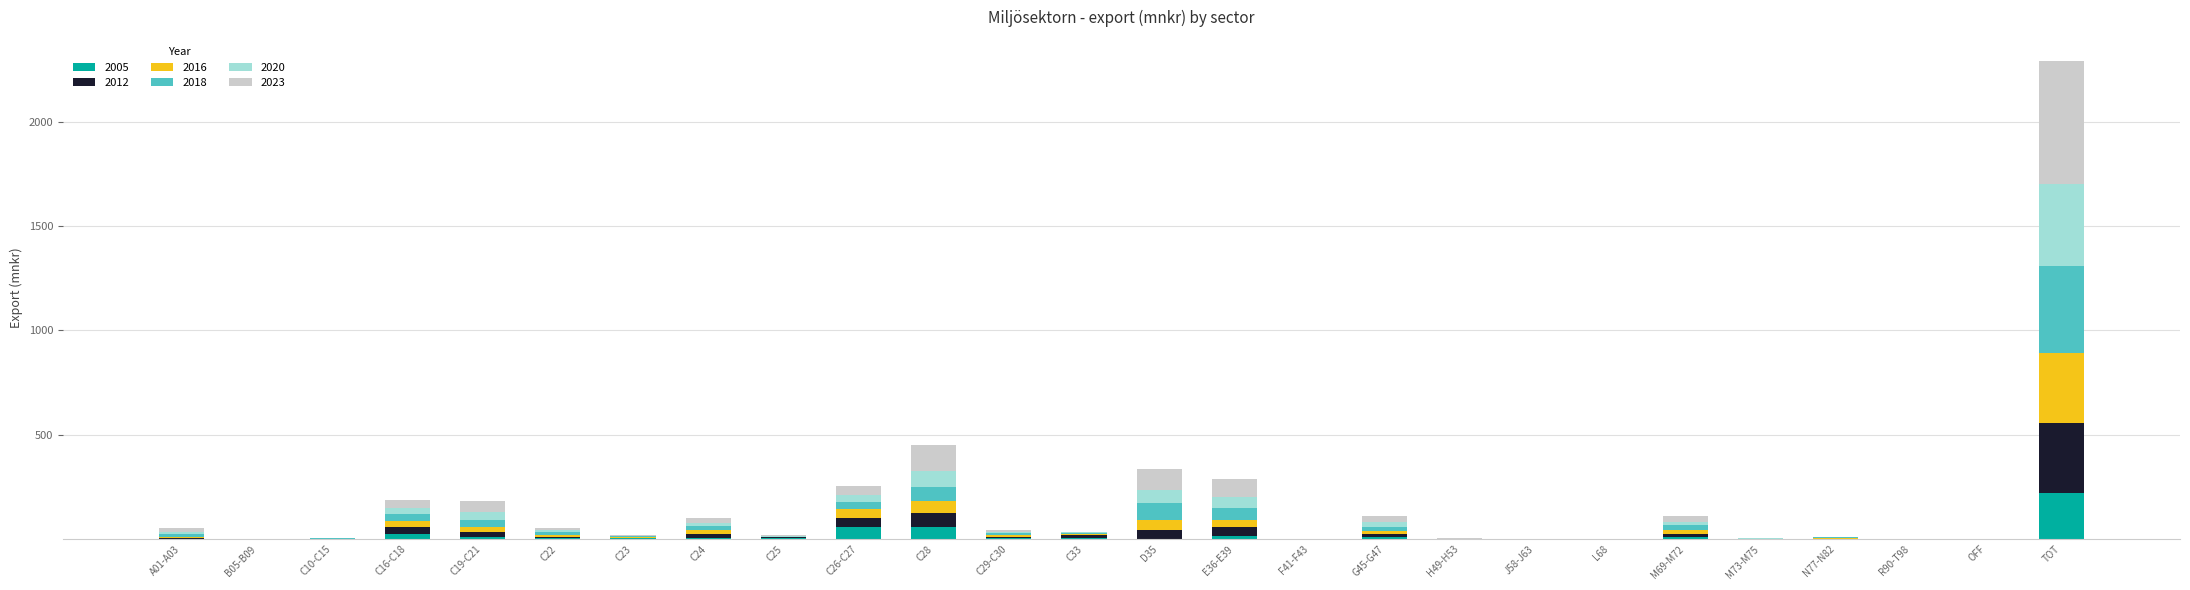

At which category is the sum across all series the highest?

TOT